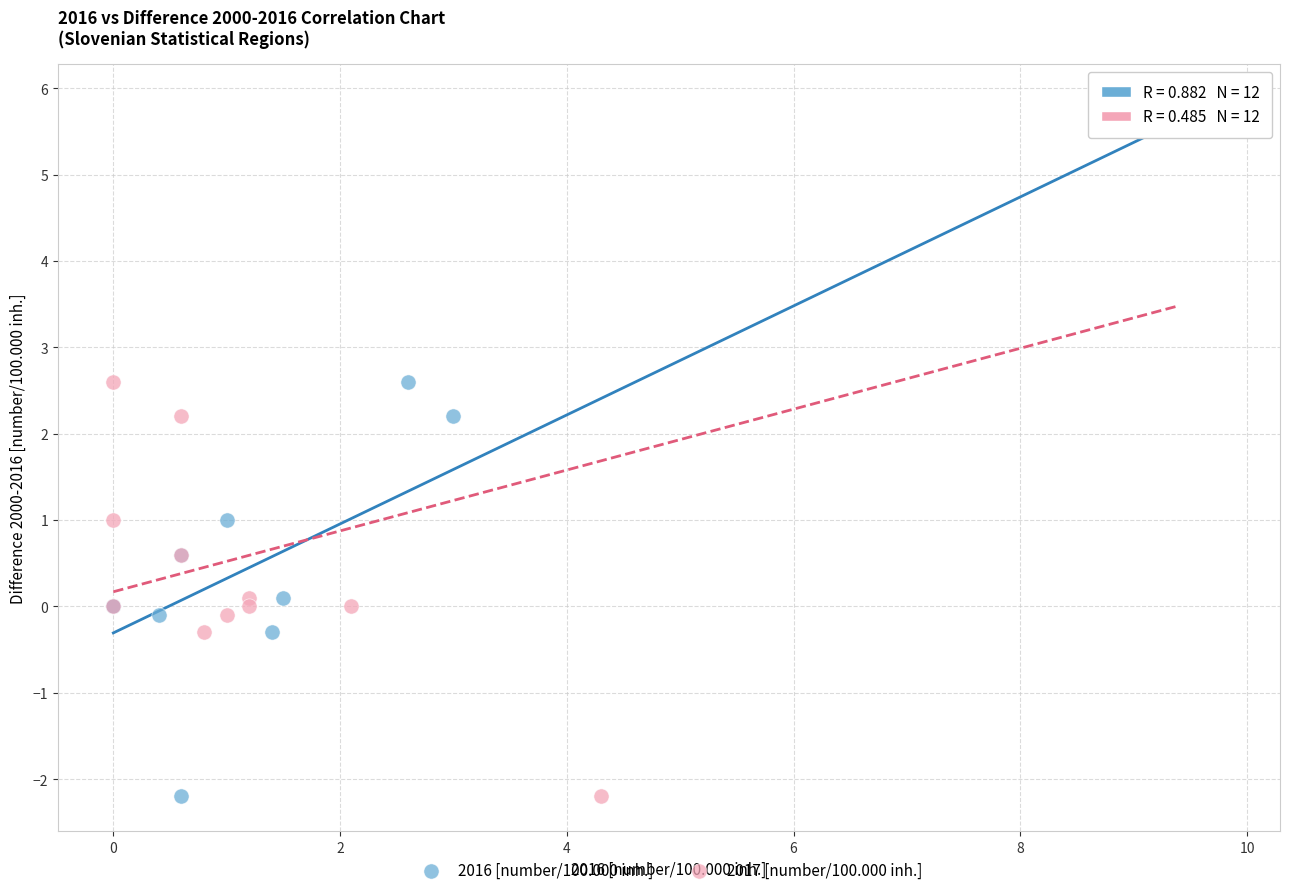

What are all the series names shown in the legend?

2016 [number/100.000 inh.], 2017 [number/100.000 inh.]